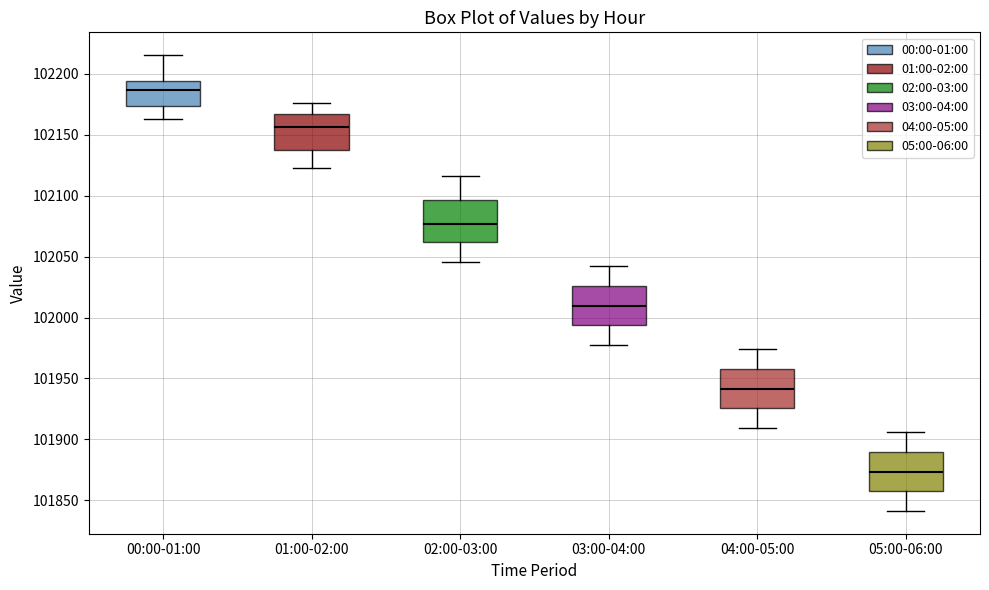

Where is the upper edge of the box for 01:00-02:00 on the y-axis? The values are not printed on the chart, so give them approximately, as read against the axis.

102165